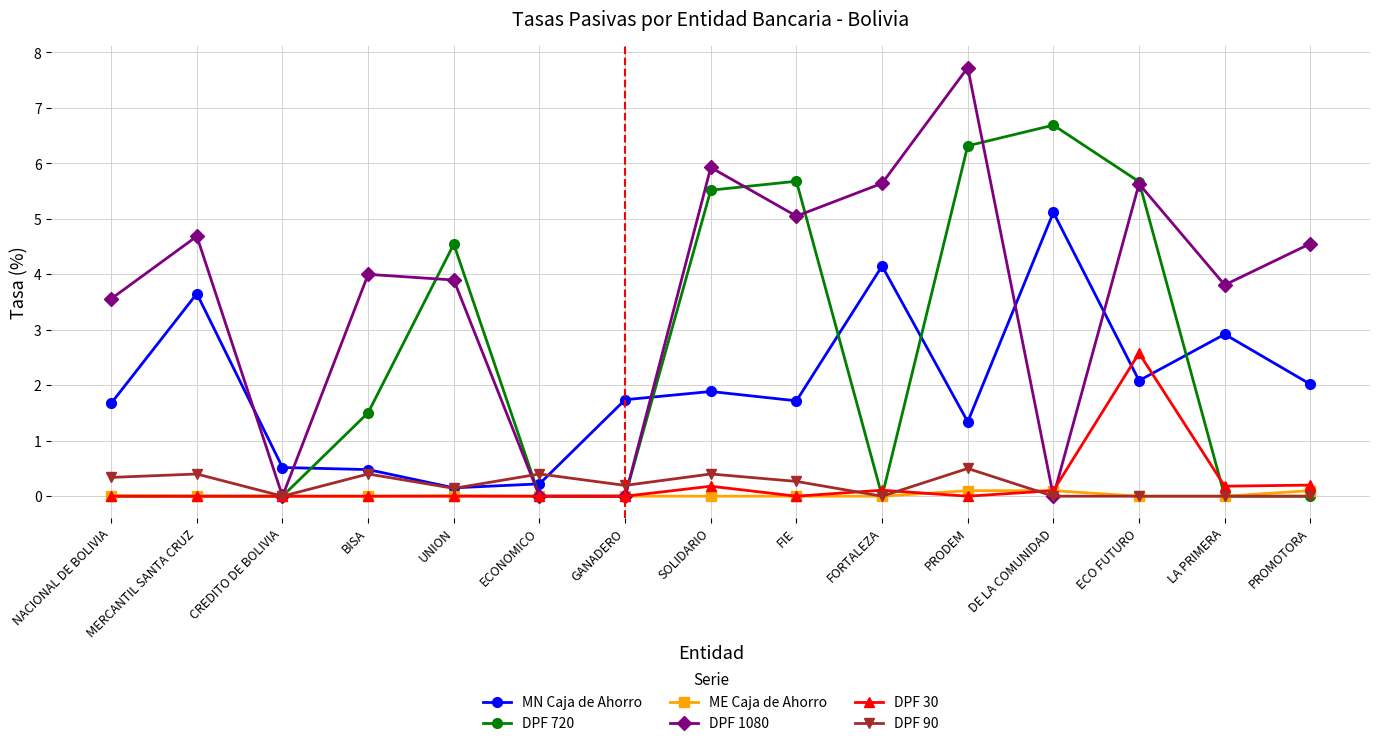

What is the label of the 12th point from the right?

BISA